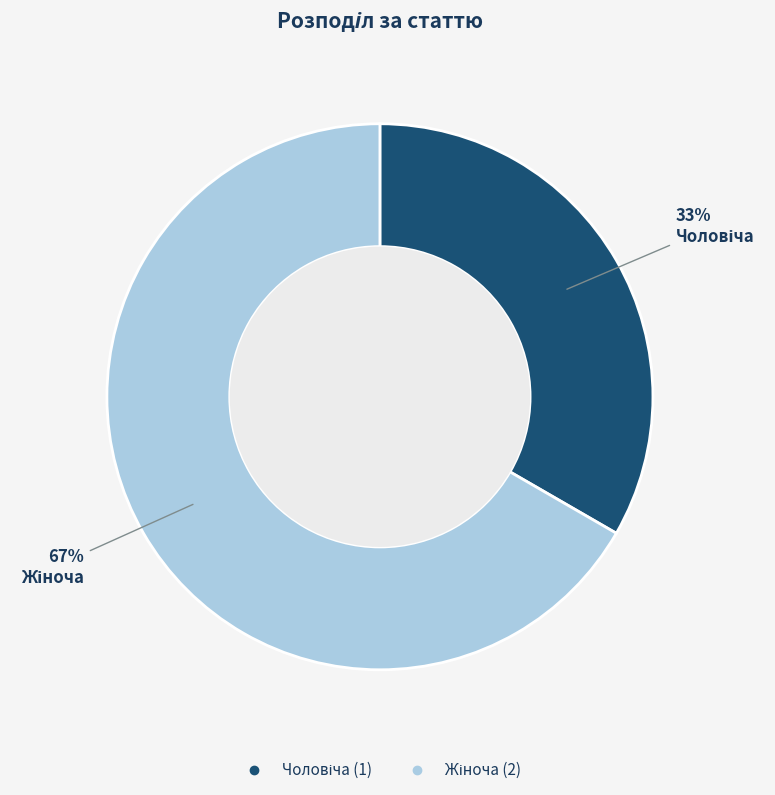

To the nearest percent, what is the average slice percentage?

50%